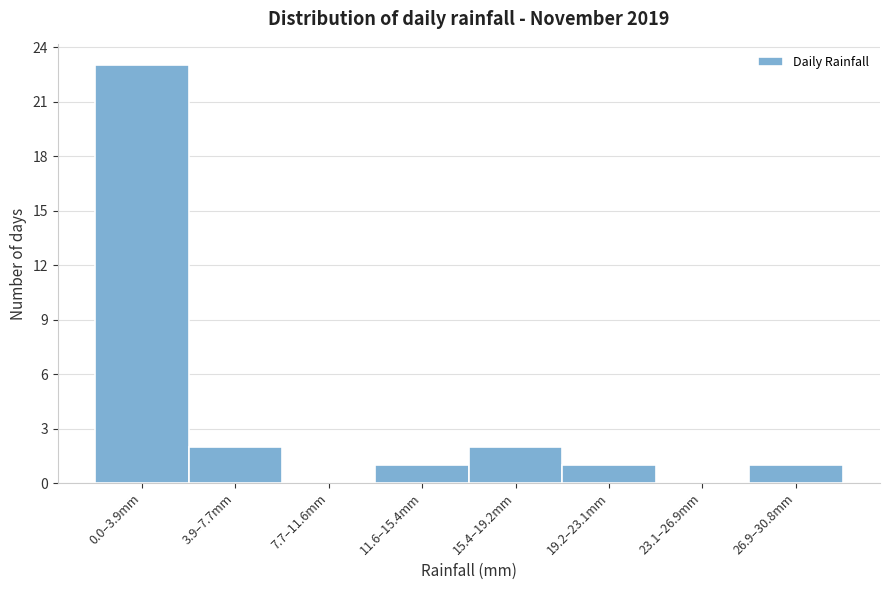

Reading left to right, what are all the values shown in this chart?

0.0–3.9mm=23	3.9–7.7mm=2	7.7–11.6mm=0	11.6–15.4mm=1	15.4–19.2mm=2	19.2–23.1mm=1	23.1–26.9mm=0	26.9–30.8mm=1